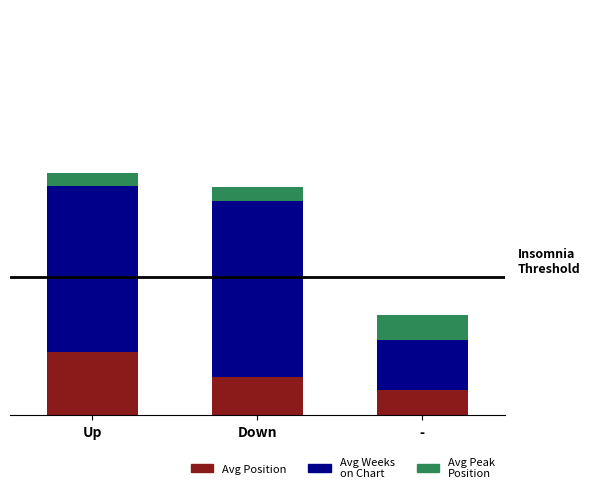

Does the chart contain any negative values?

No